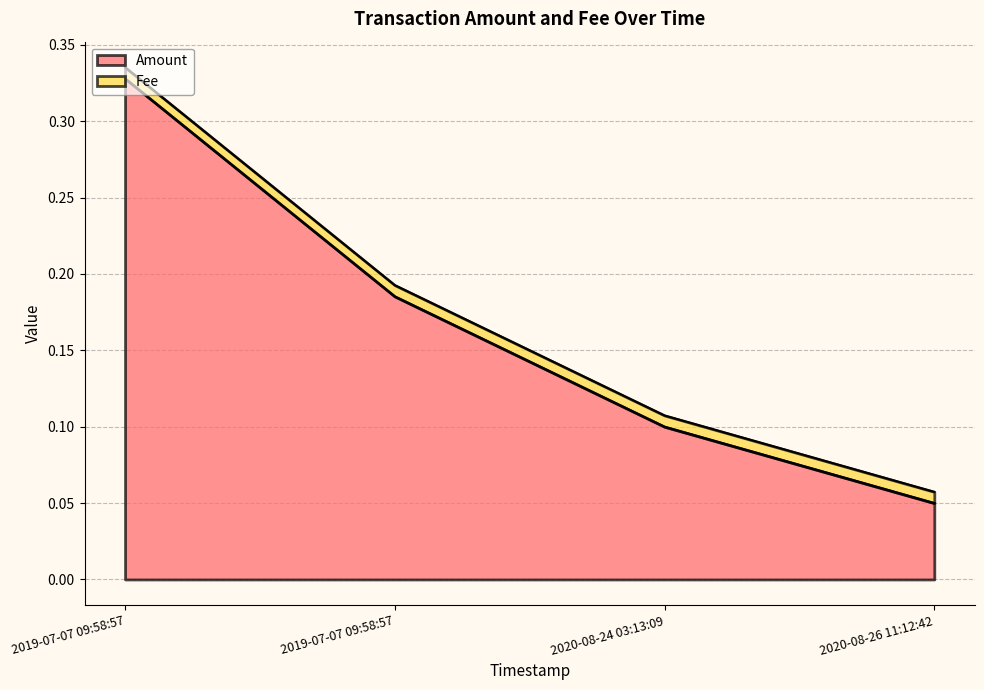

True or false: there are more than 1 points higher than both neighbors.

False